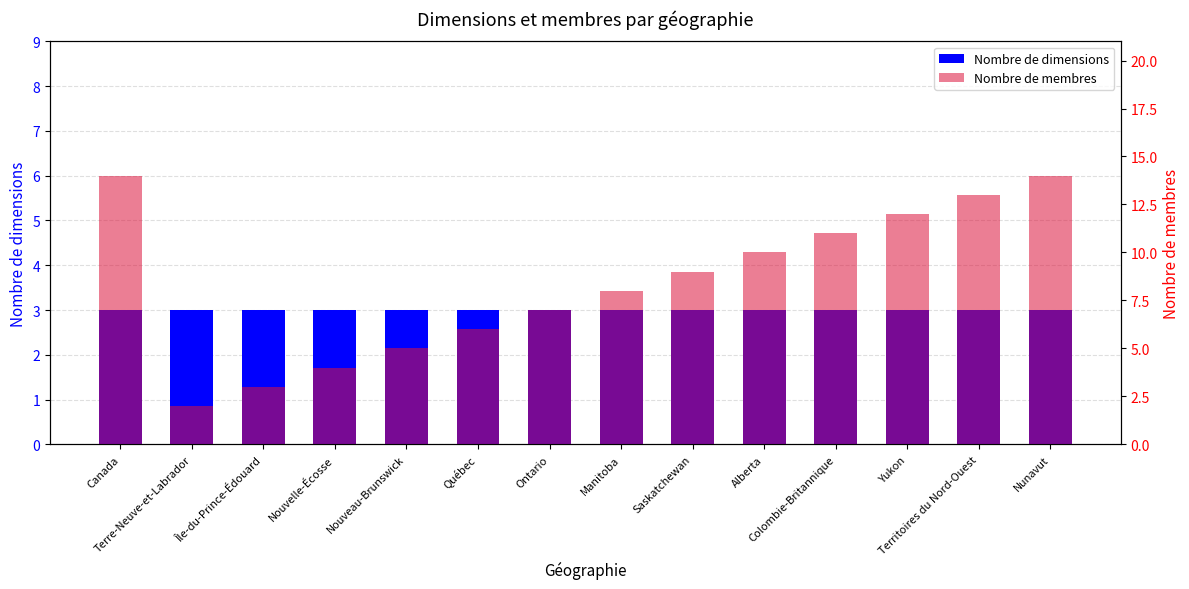

What is the value of the Nombre de dimensions bar at the 6th from the left?

3